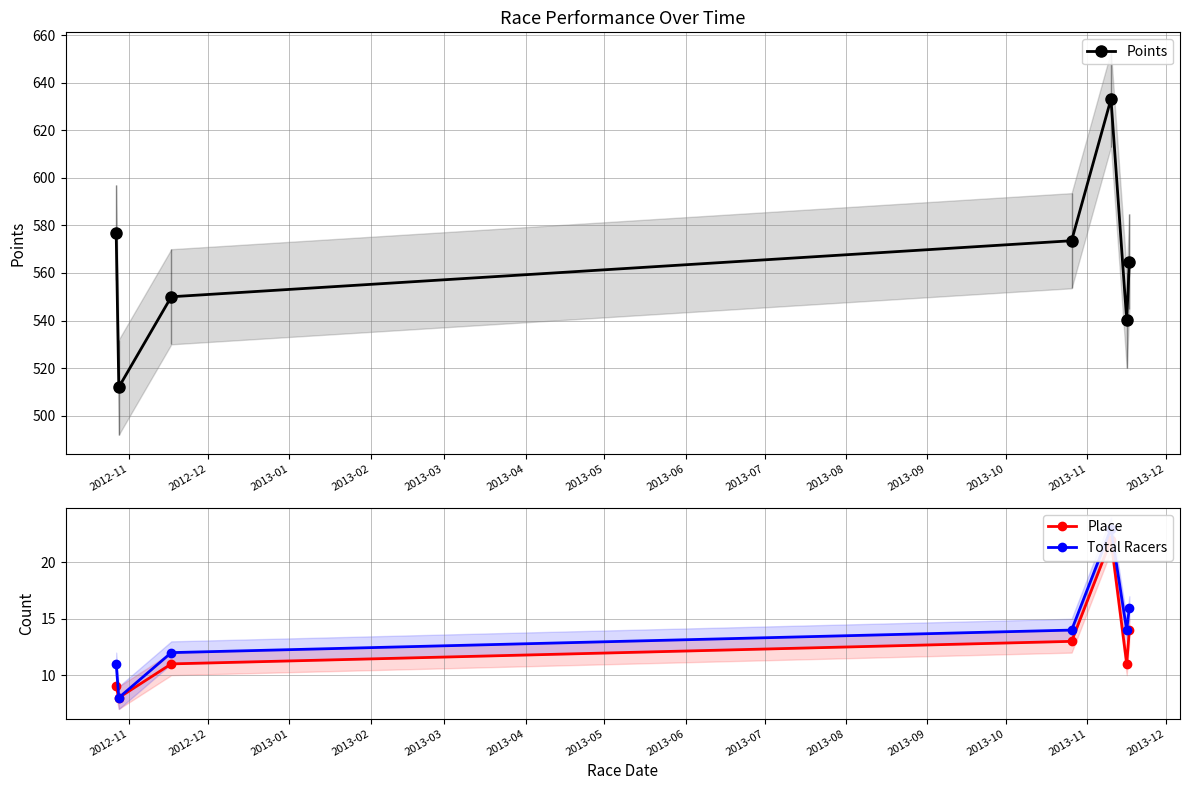

What is the minimum value for Points?

512.0